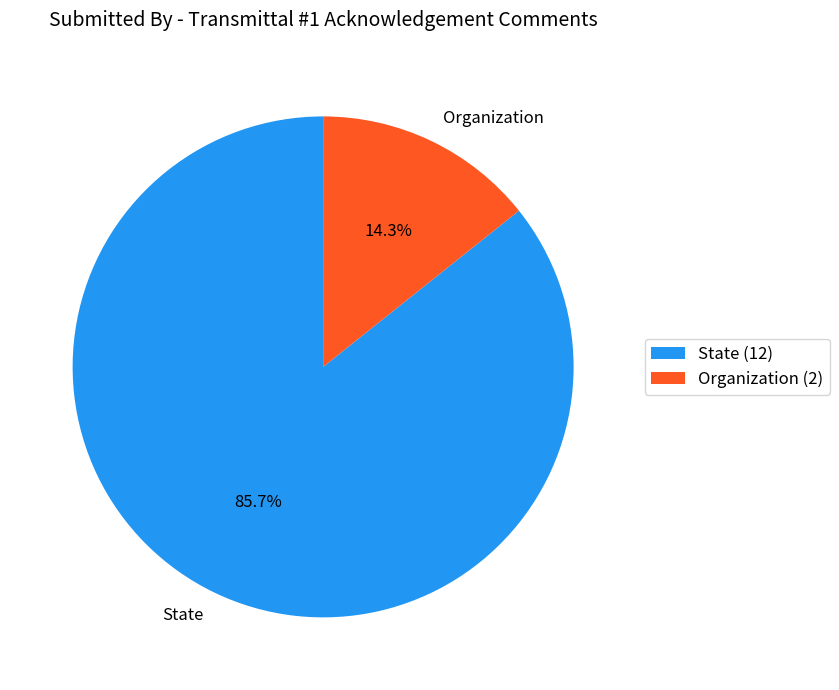

Approximately how many times larger is the value at State compared to Organization?

6.0